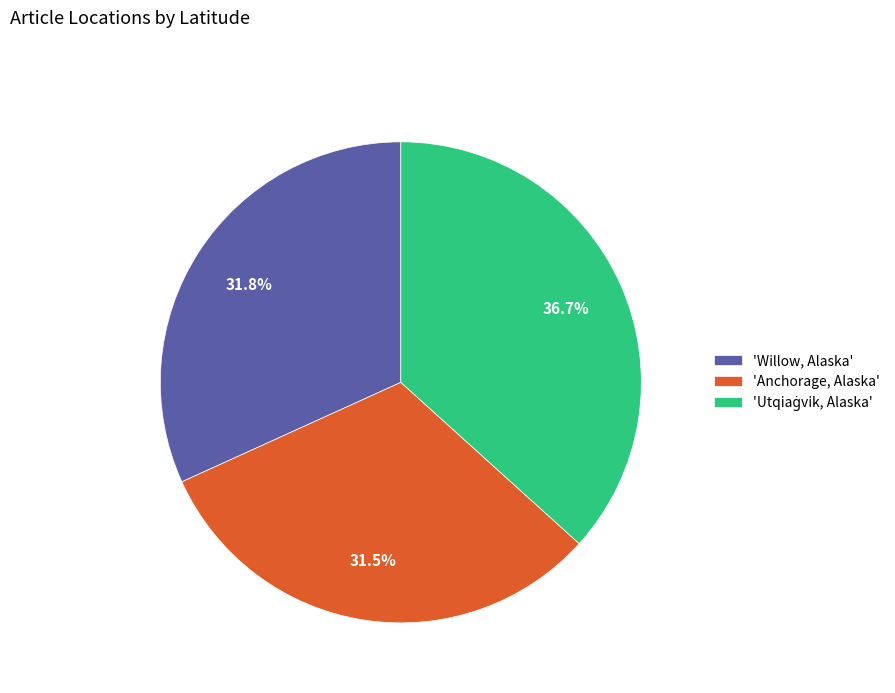

What percentage is NOT represented by 'Willow, Alaska'?

68.2%